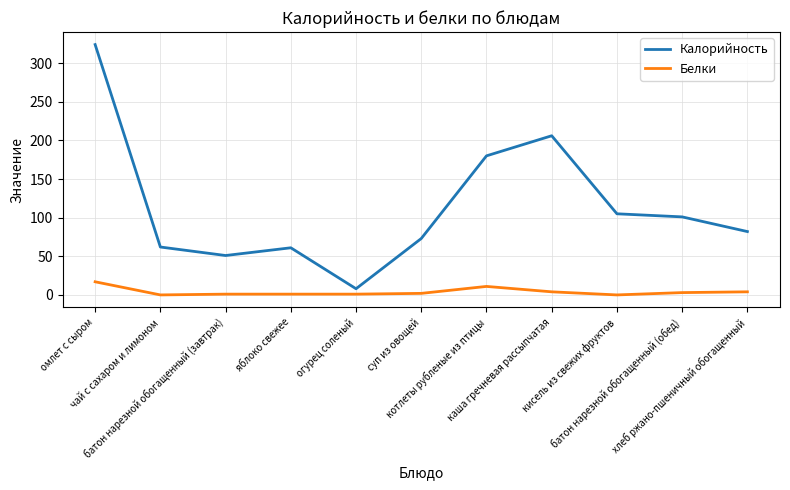

Rank the series by their average value, from lowest to highest.

Белки, Калорийность